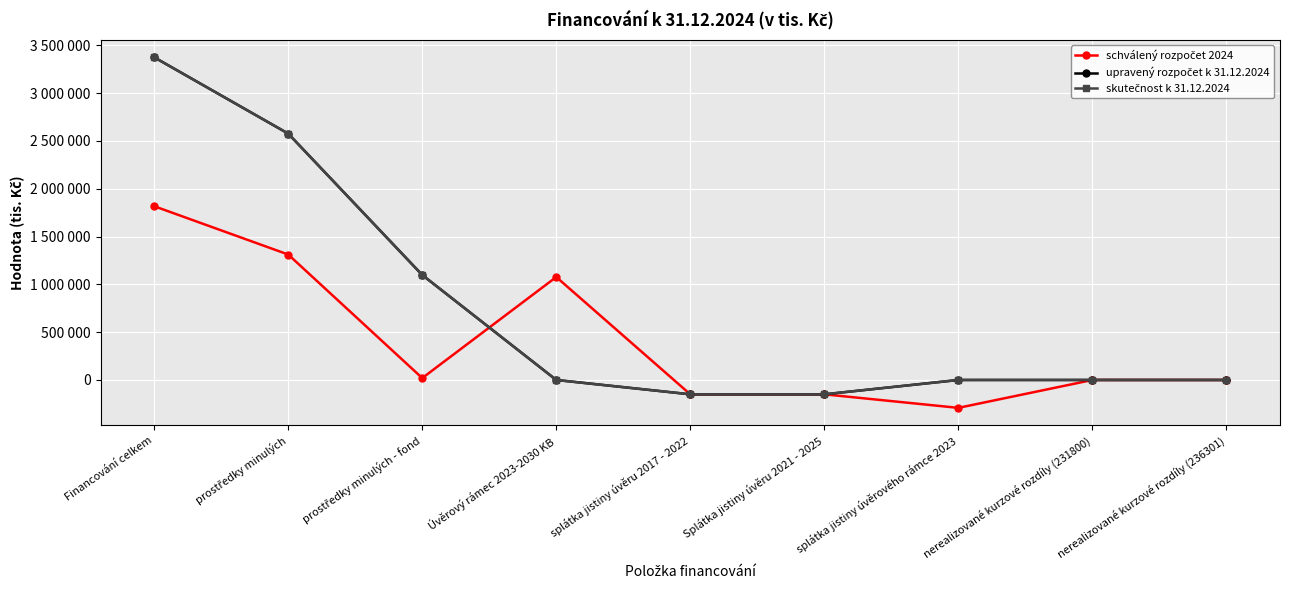

True or false: skutečnost k 31.12.2024 has more than 1 points higher than both neighbors.

False